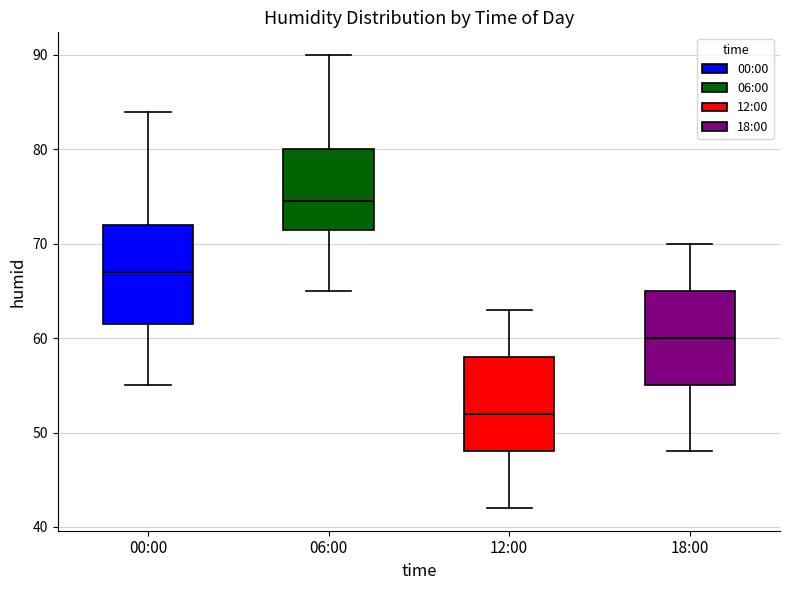

Reading left to right, read every box against the y-axis: the position of its median line, the range the box covers, and the ends of its whiskers. The values are not printed on the chart, so give them approximately, as read against the axis.

00:00: median 67, box 62 to 72, whiskers 55 to 84
06:00: median 75, box 72 to 80, whiskers 65 to 90
12:00: median 52, box 48 to 58, whiskers 42 to 63
18:00: median 60, box 55 to 65, whiskers 48 to 70